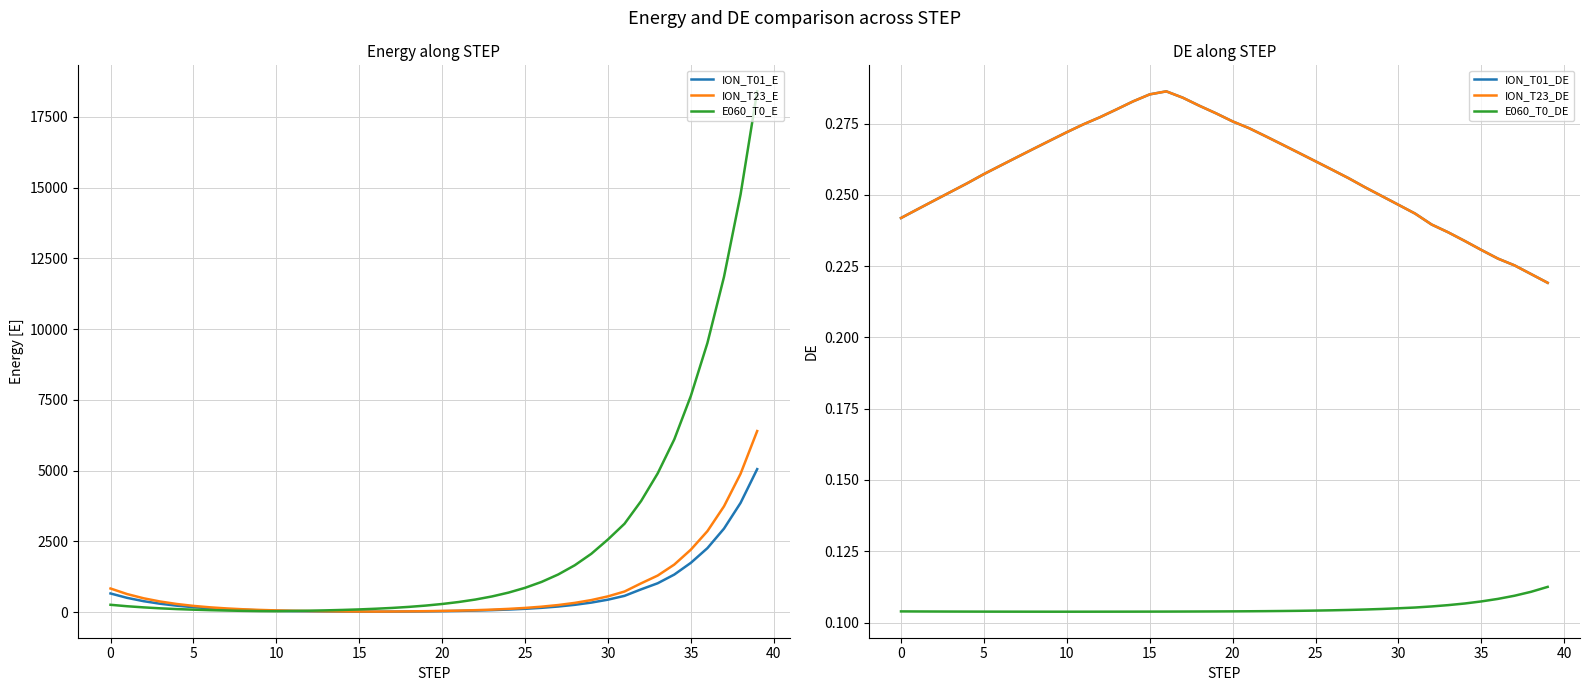

Which label corresponds to the largest value in the chart?

39